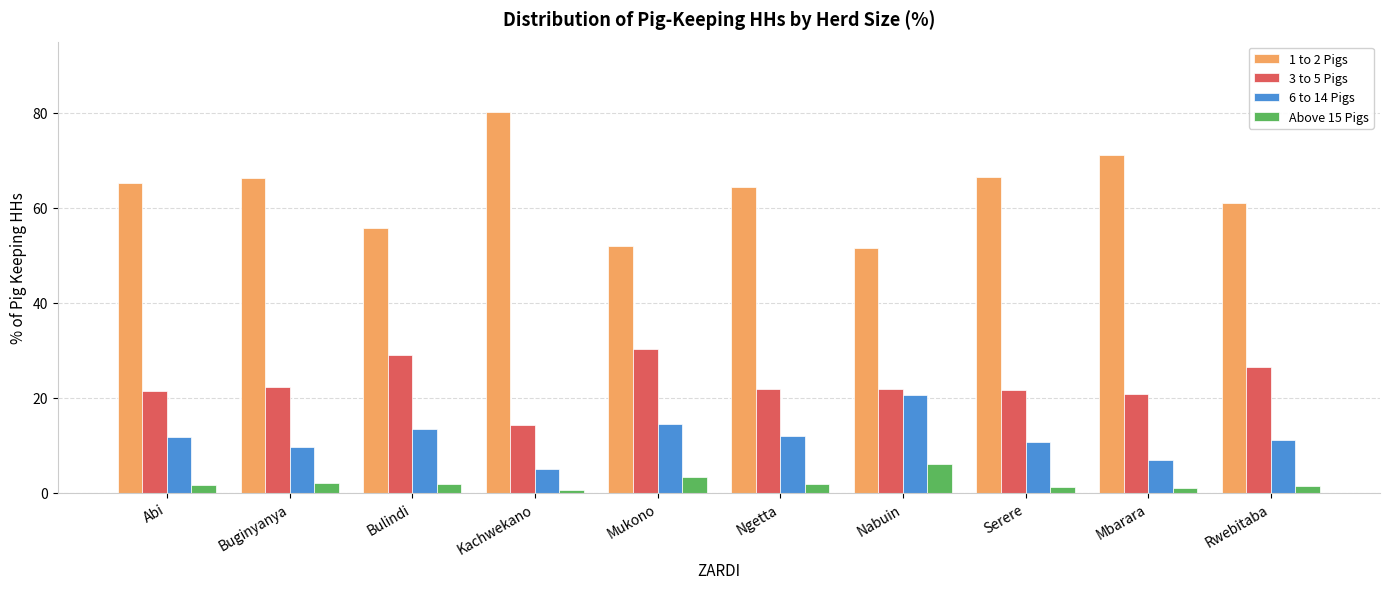

At how many categories does at least one series exceed 46?

10